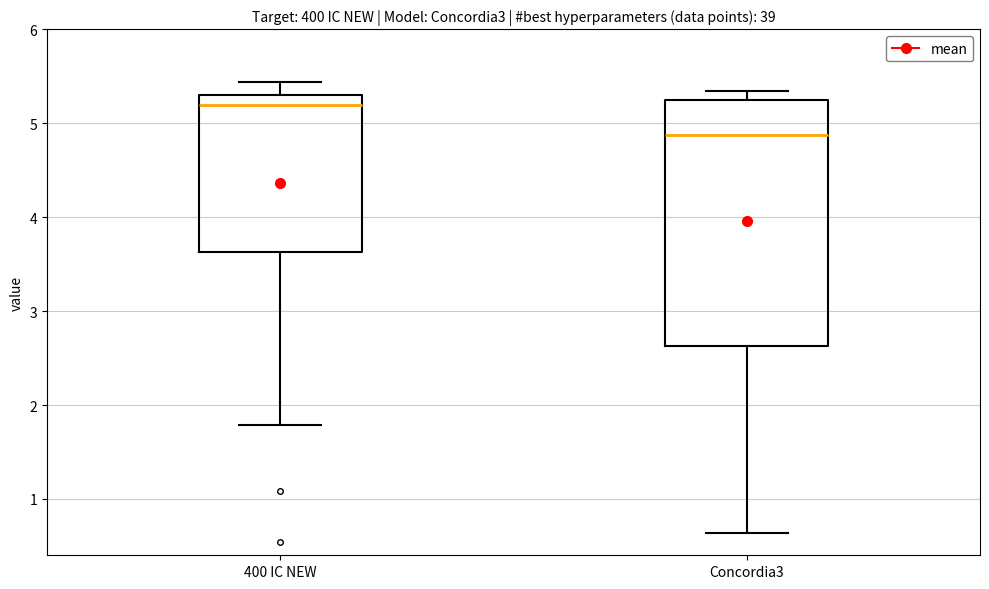

Where is the upper edge of the box for Concordia3 on the y-axis? The values are not printed on the chart, so give them approximately, as read against the axis.

5.2